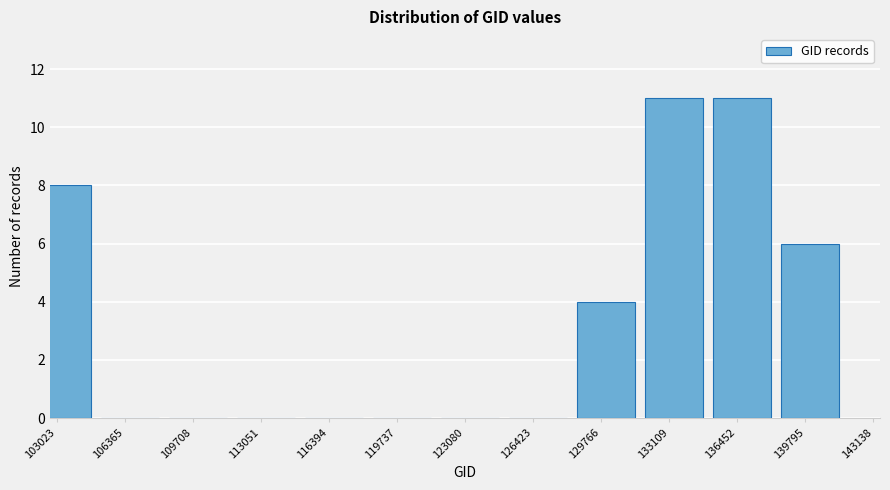

Reading left to right, what are all the values shown in this chart?

103023=8	106365=0	109708=0	113051=0	116394=0	119737=0	123080=0	126423=0	129766=4	133109=11	136452=11	139795=6